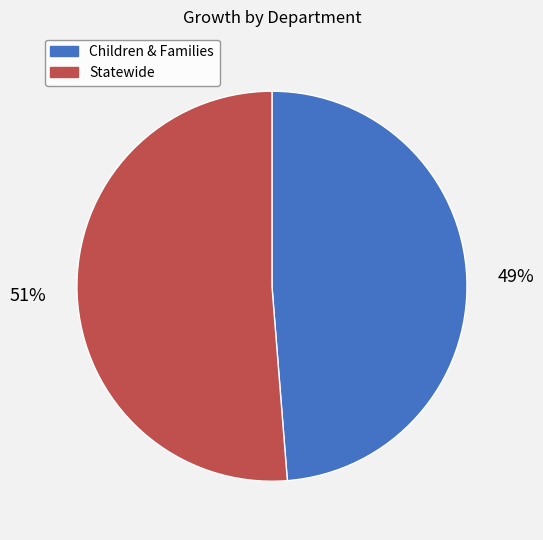

To the nearest percent, what portion does Children & Families represent?

49%